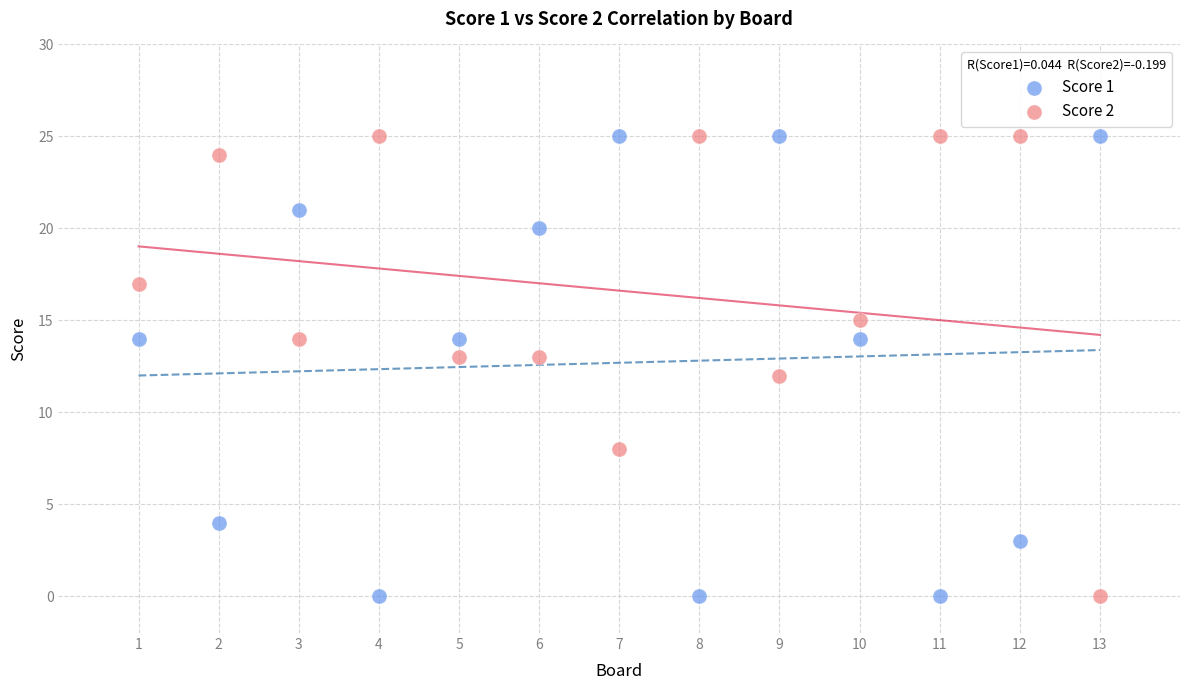

Across all data points, what is the range of Y values (max minus min)?

25